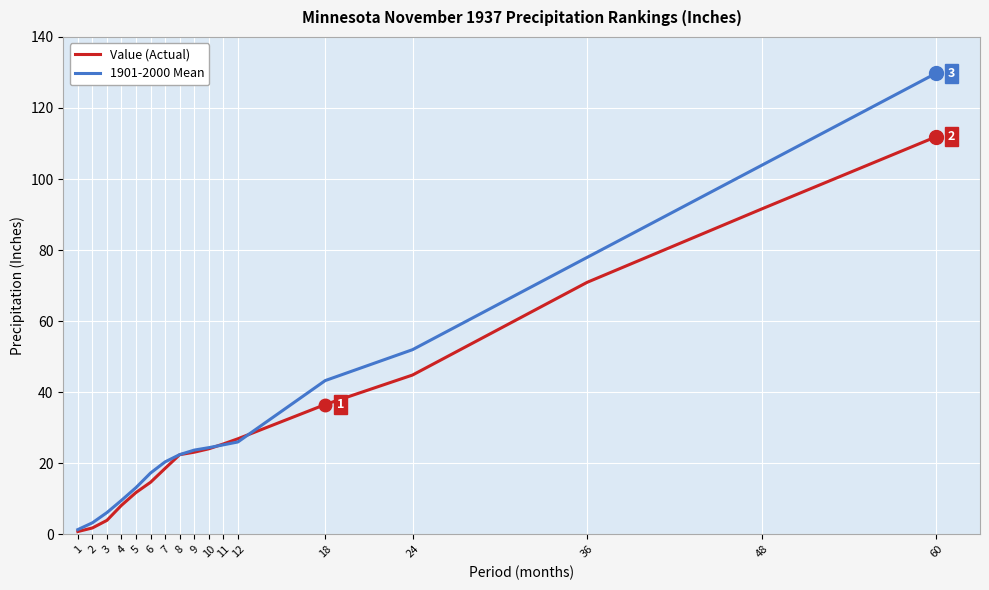

What is the difference between the second highest and minimum values in the Value (Actual) series?

90.8